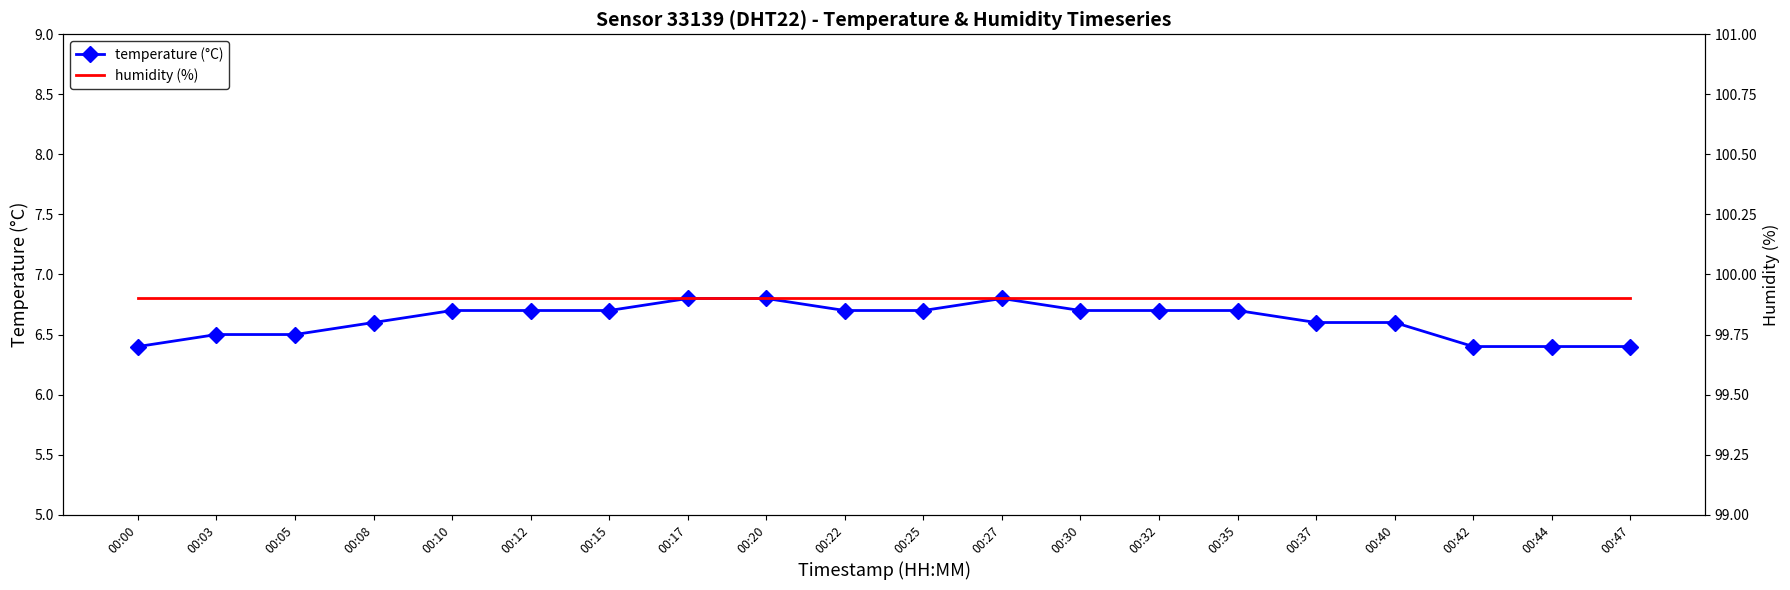

The humidity (%) series shows 99.9 at 00:08. True or false?

True